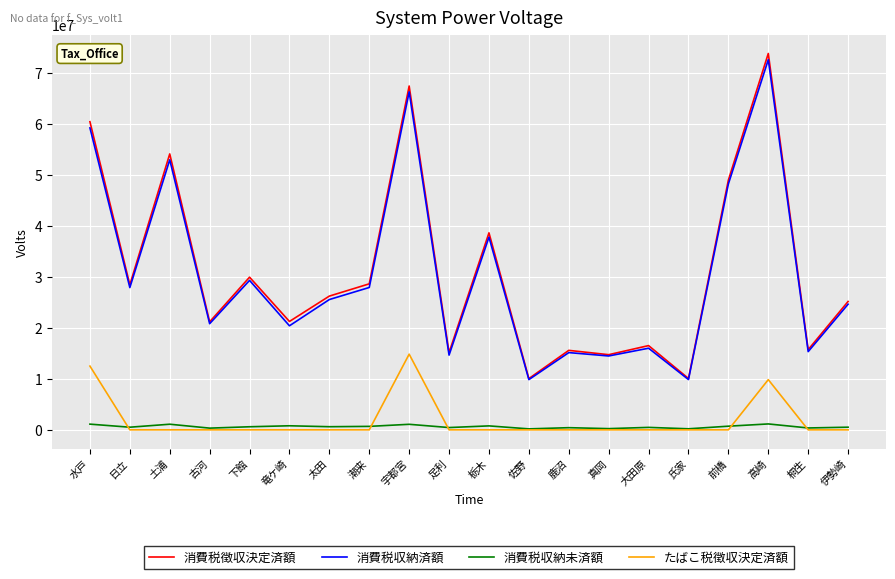

Is this an area chart (filled region under the line)?

No